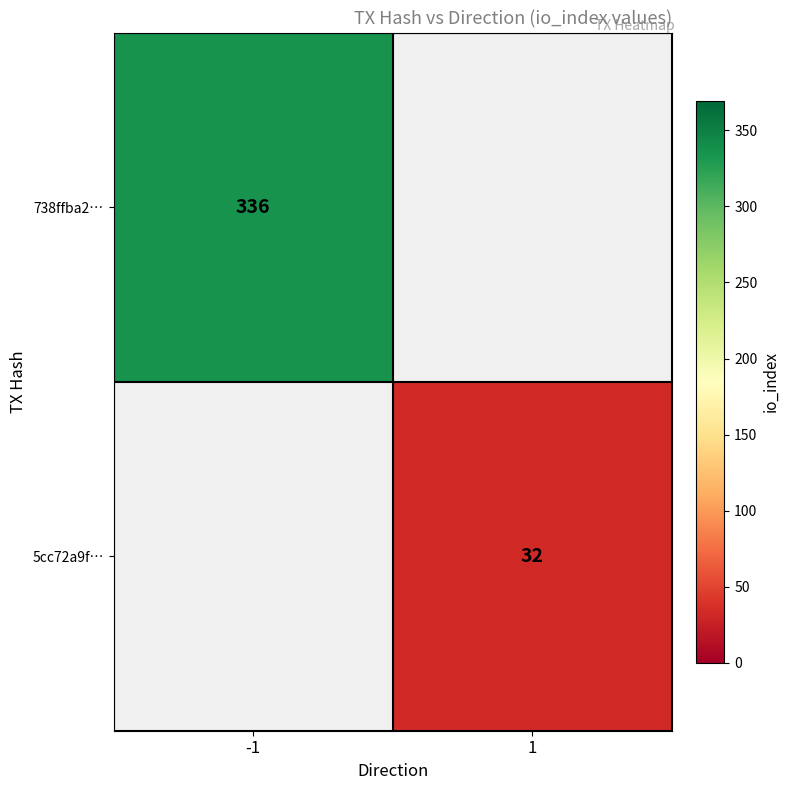

The value of 738ffba2… at -1 is 336. True or false?

True